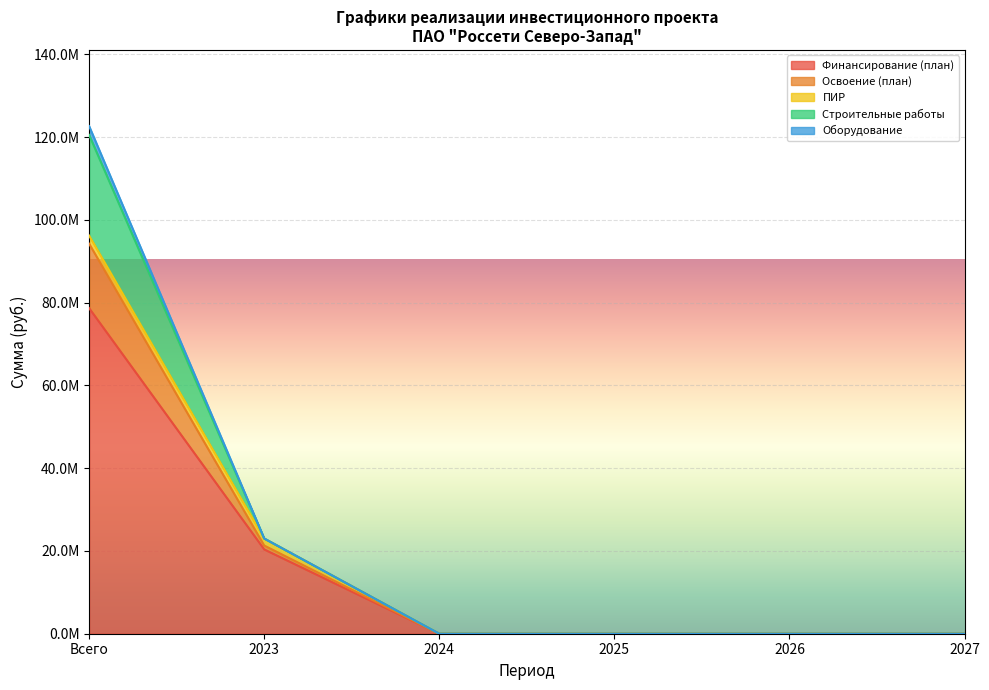

Which category has the lowest value in the Финансирование (план) series?

2024